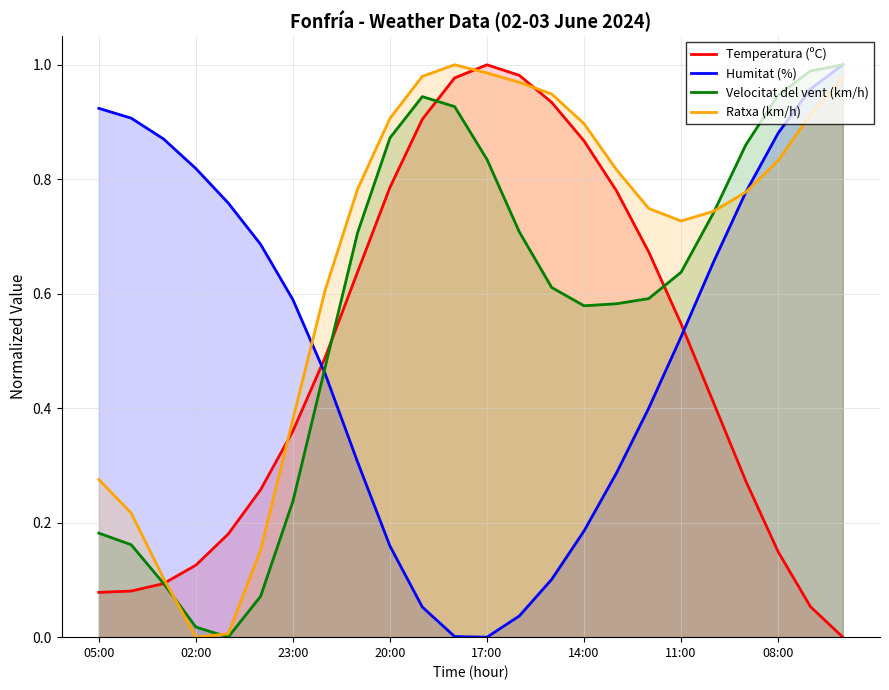

At 08:00, list the series in order from smallest to largest.

Temperatura (ºC), Ratxa (km/h), Humitat (%), Velocitat del vent (km/h)